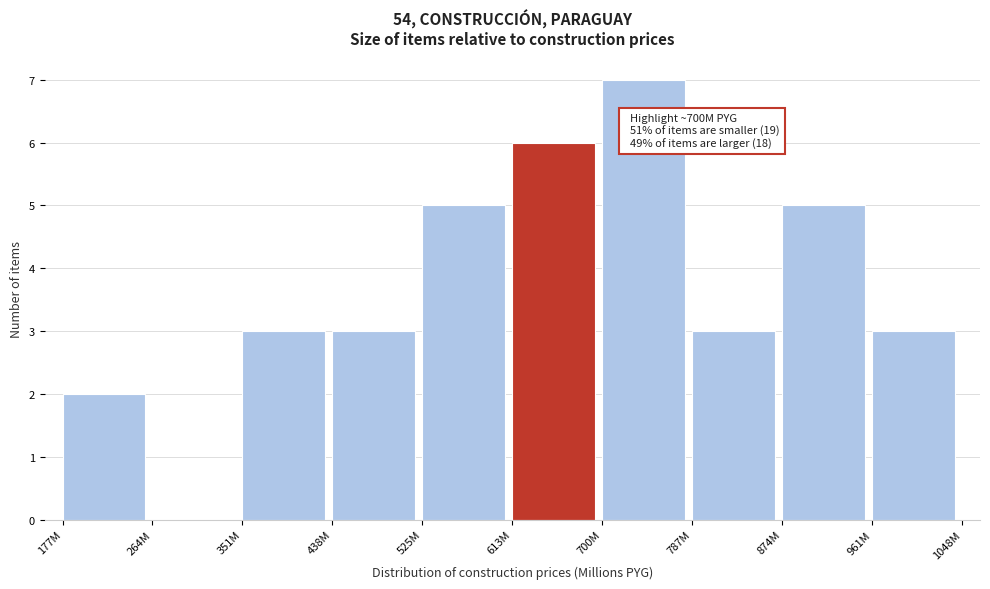

Reading left to right, extract all data points from this chart.

177M=2	264M=0	351M=3	438M=3	525M=5	613M=6	700M=7	787M=3	874M=5	961M=3